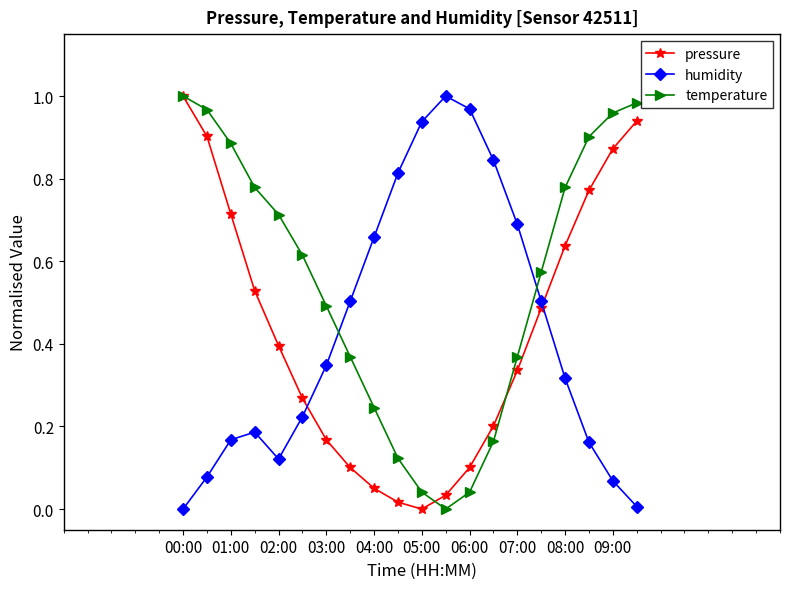

Which series has the largest total across all categories?

temperature